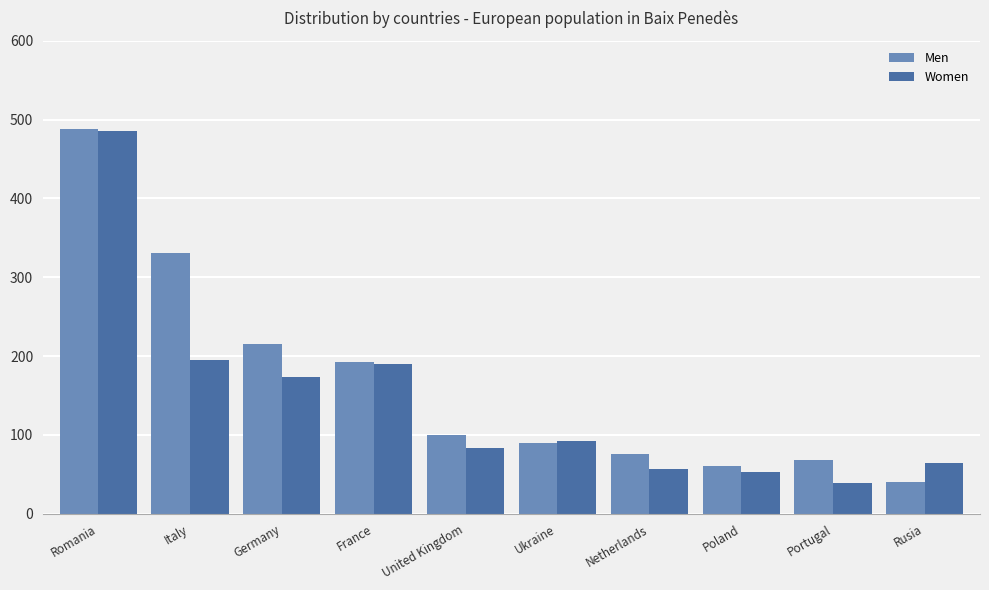

What is the average value of the Women series?

143